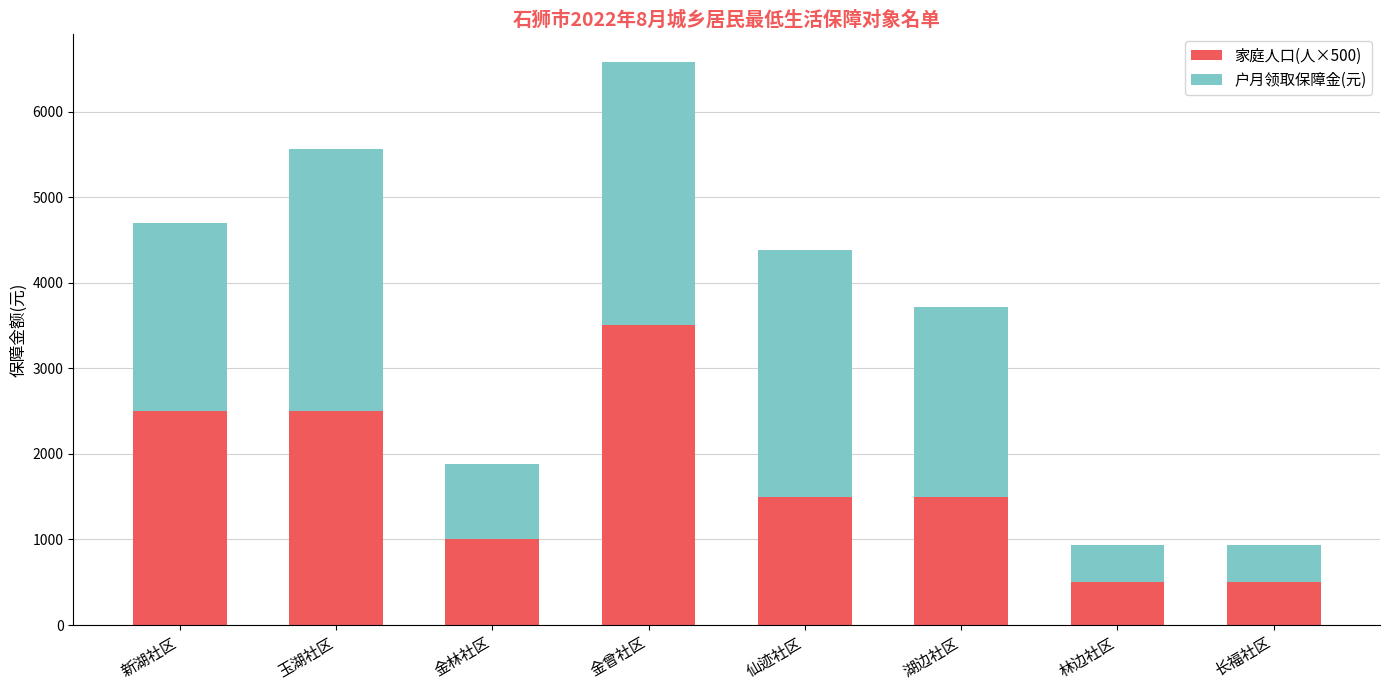

True or false: 家庭人口(人×500) has a value of 389 at 金林社区.

False